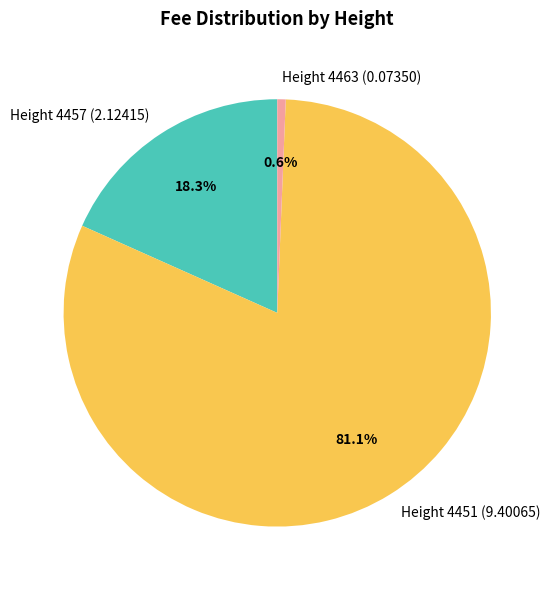

Which category has the smallest portion of the pie?

Height 4463 (0.07350)